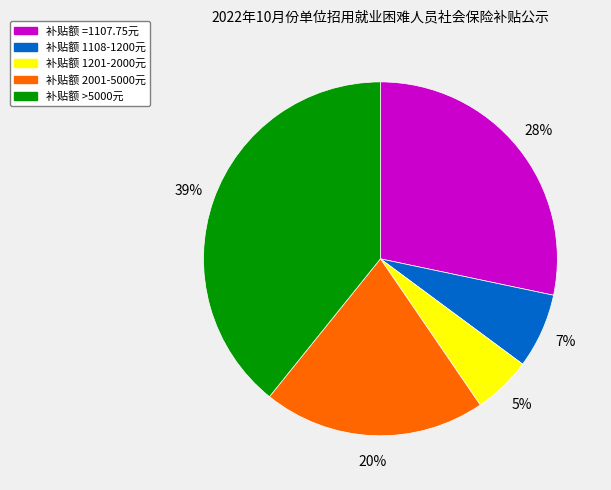

Is there a majority slice in this chart?

No